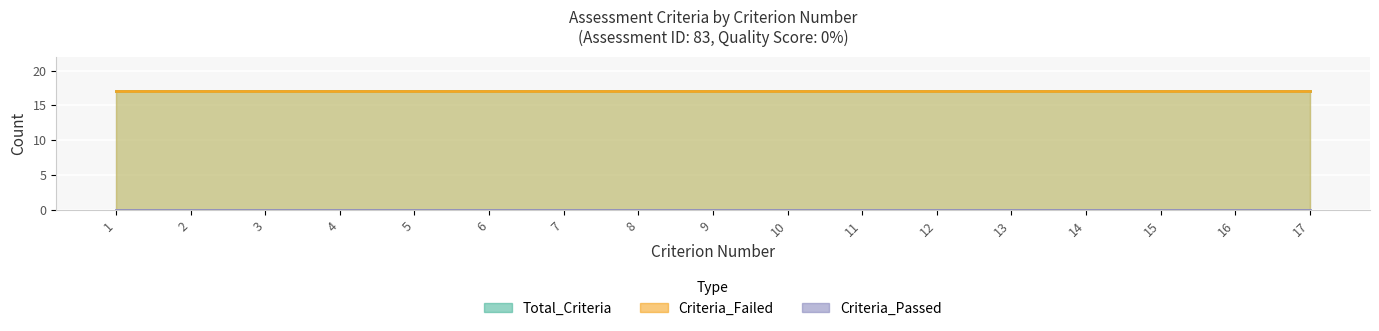

Read the Total_Criteria value at 5.

17